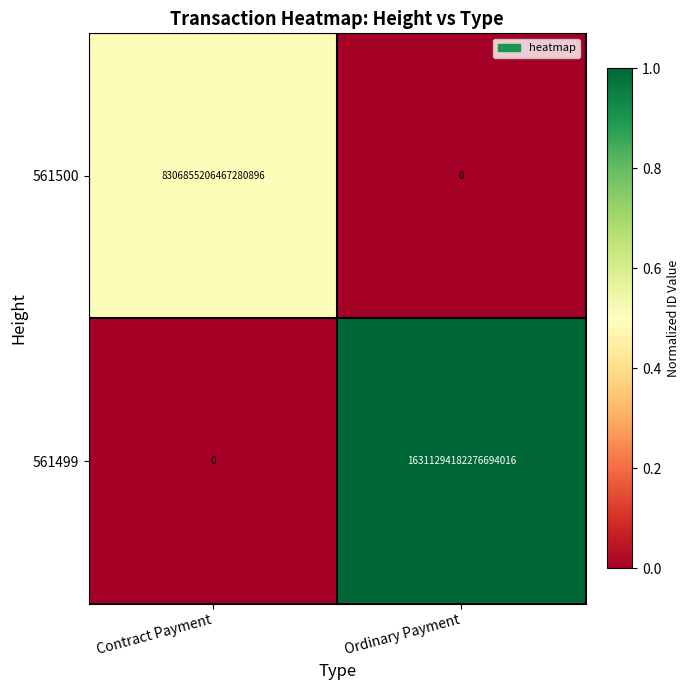

Is it true that 561500 equals -3049205572012696064 at Ordinary Payment?

False